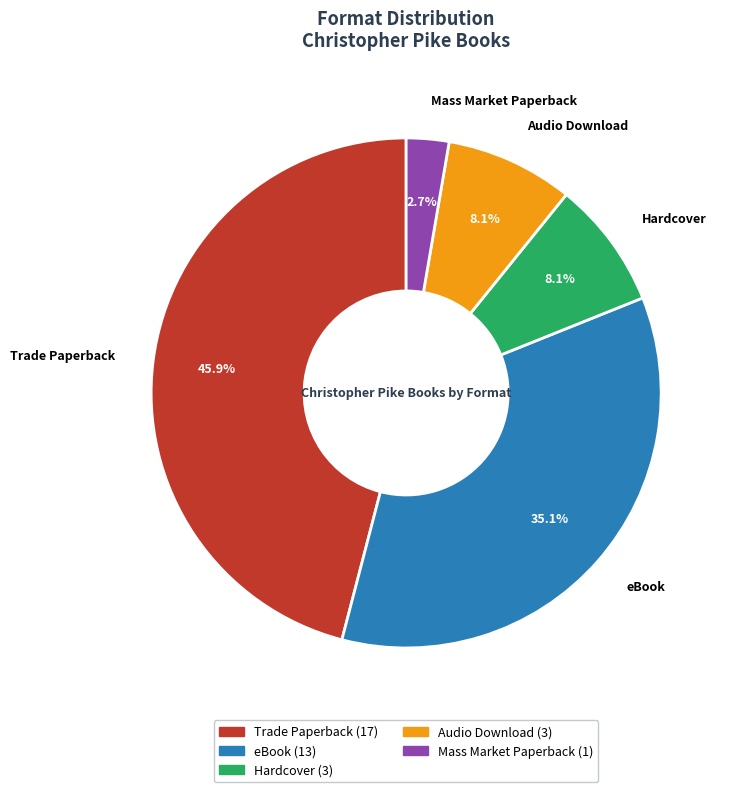

Is the sum of Trade Paperback and Audio Download greater than half?

Yes